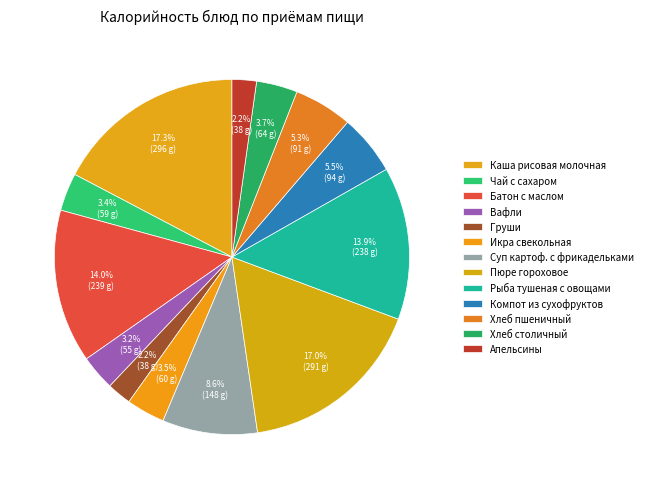

Is there any slice that represents more than half of the pie?

No